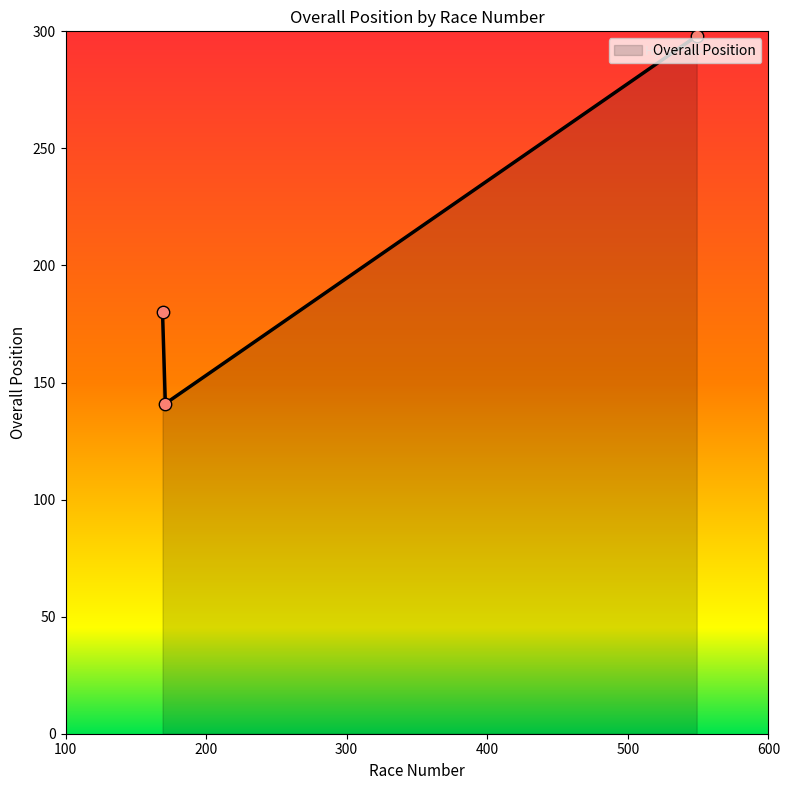

What is the average value?

206